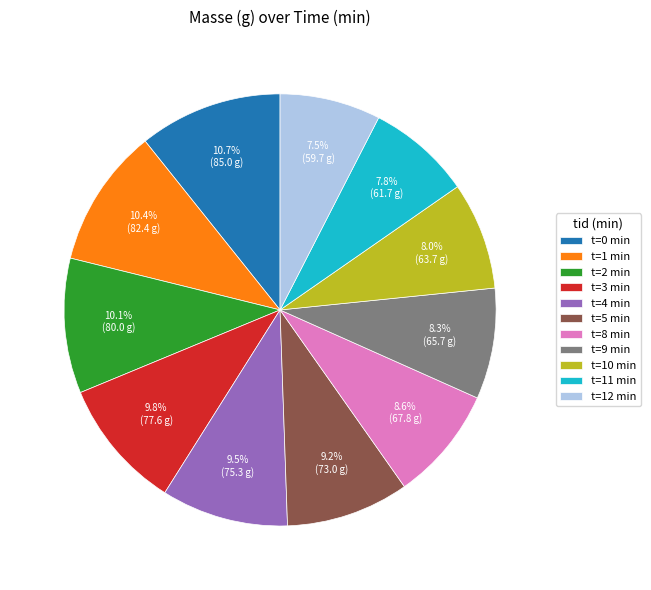

What is the total percentage of t=2 min and t=0 min?

20.8%